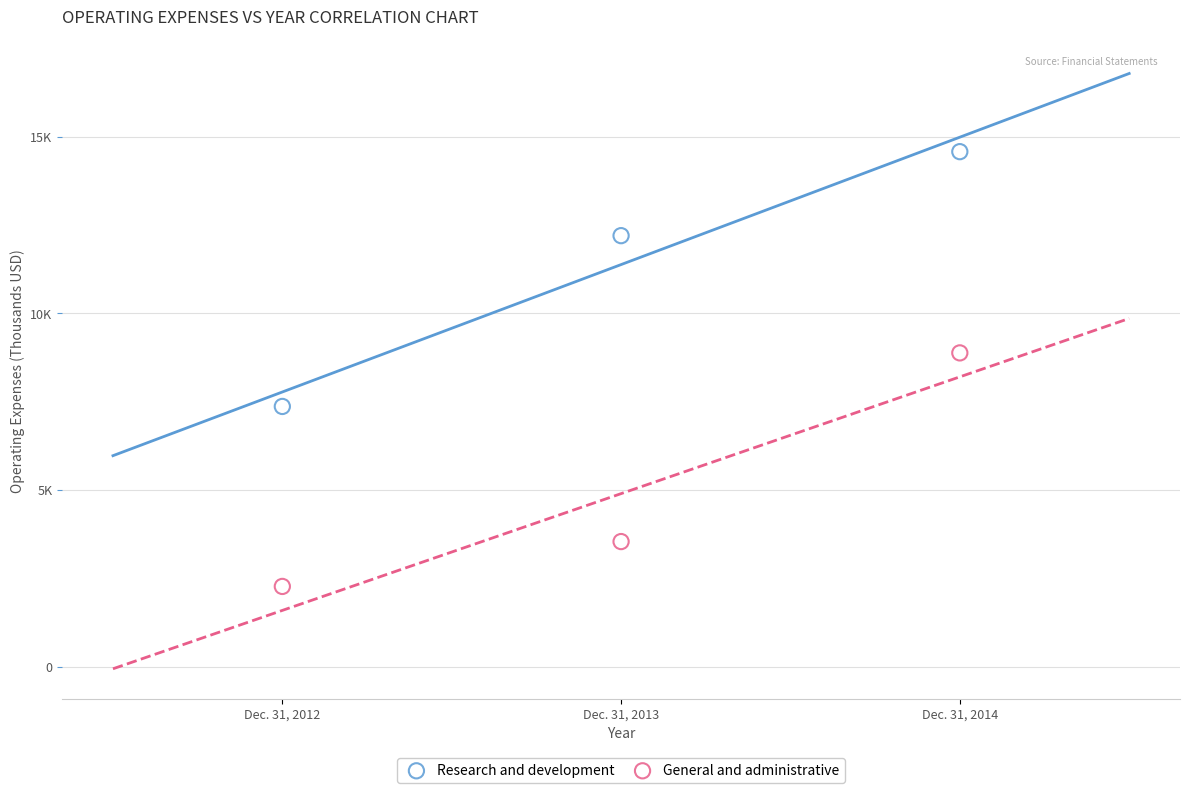

Which series contains the lowest Y value?

General and administrative